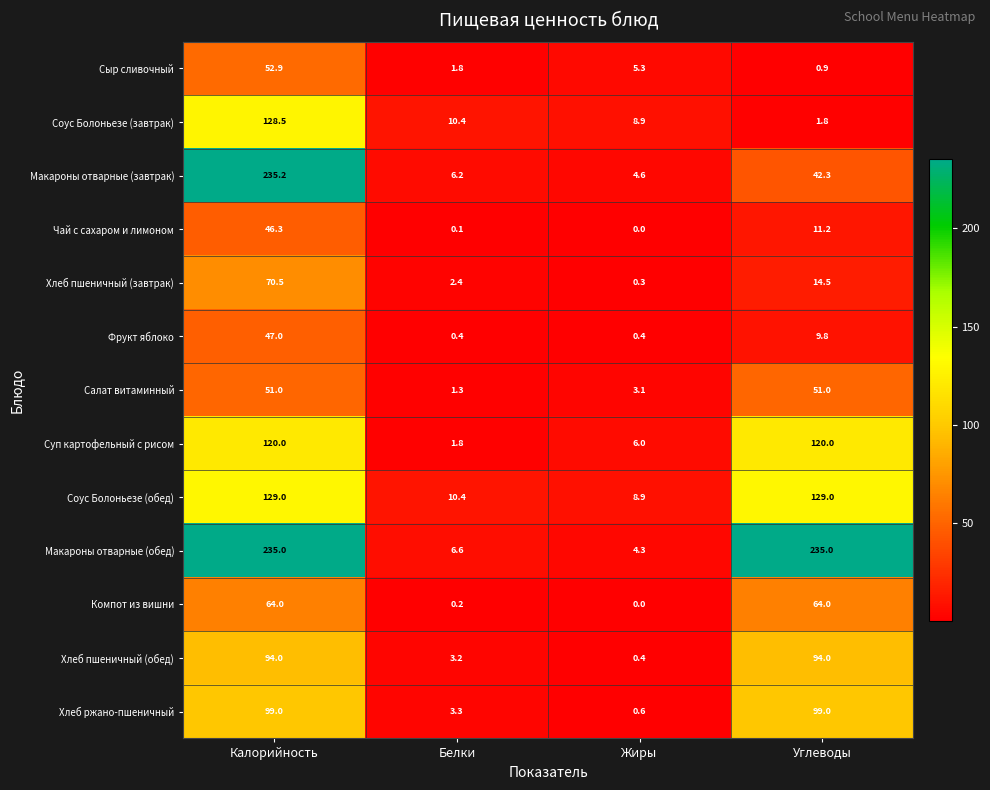

What is the sum of the Макароны отварные (завтрак) values at Жиры and Калорийность?

239.8